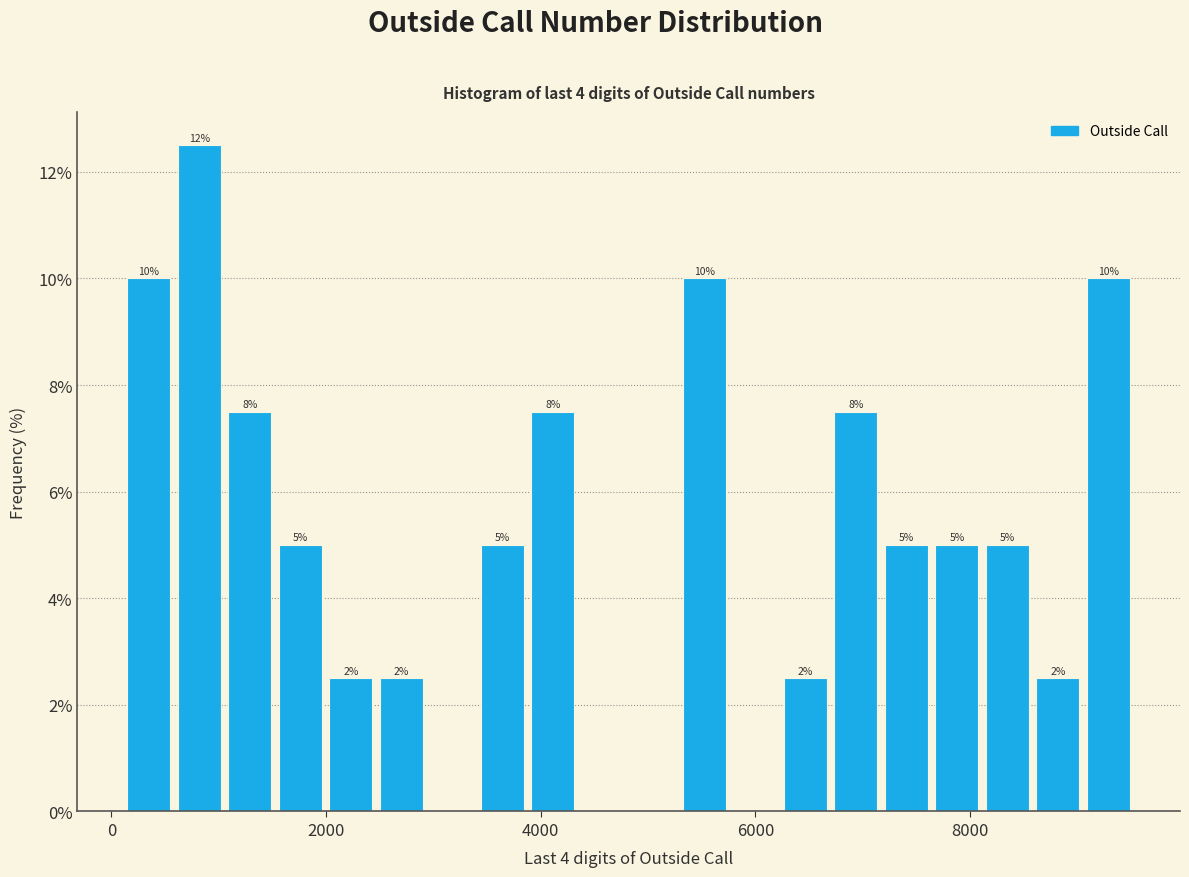

Read against the x-axis, roughly where is the centre of the tallest bar?

800